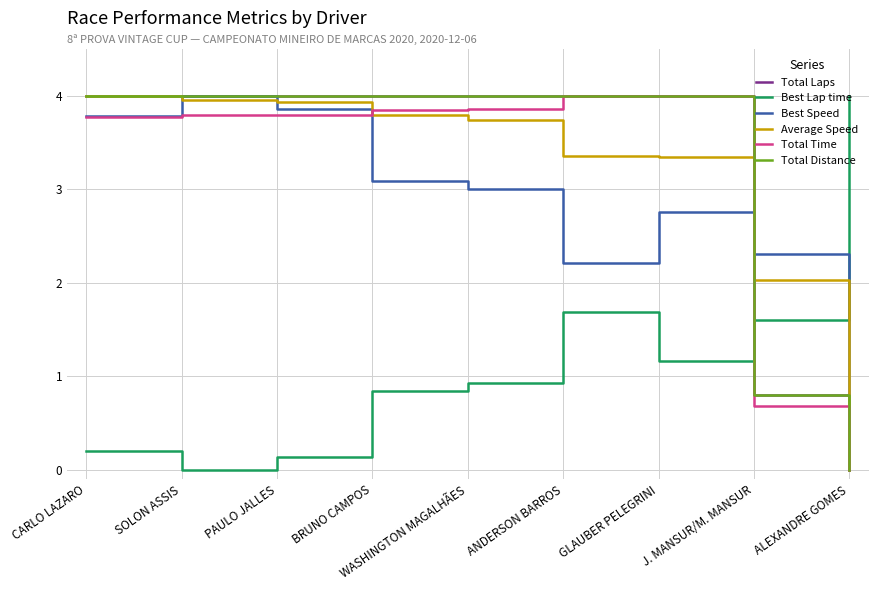

Is this an area chart (filled region under the line)?

No